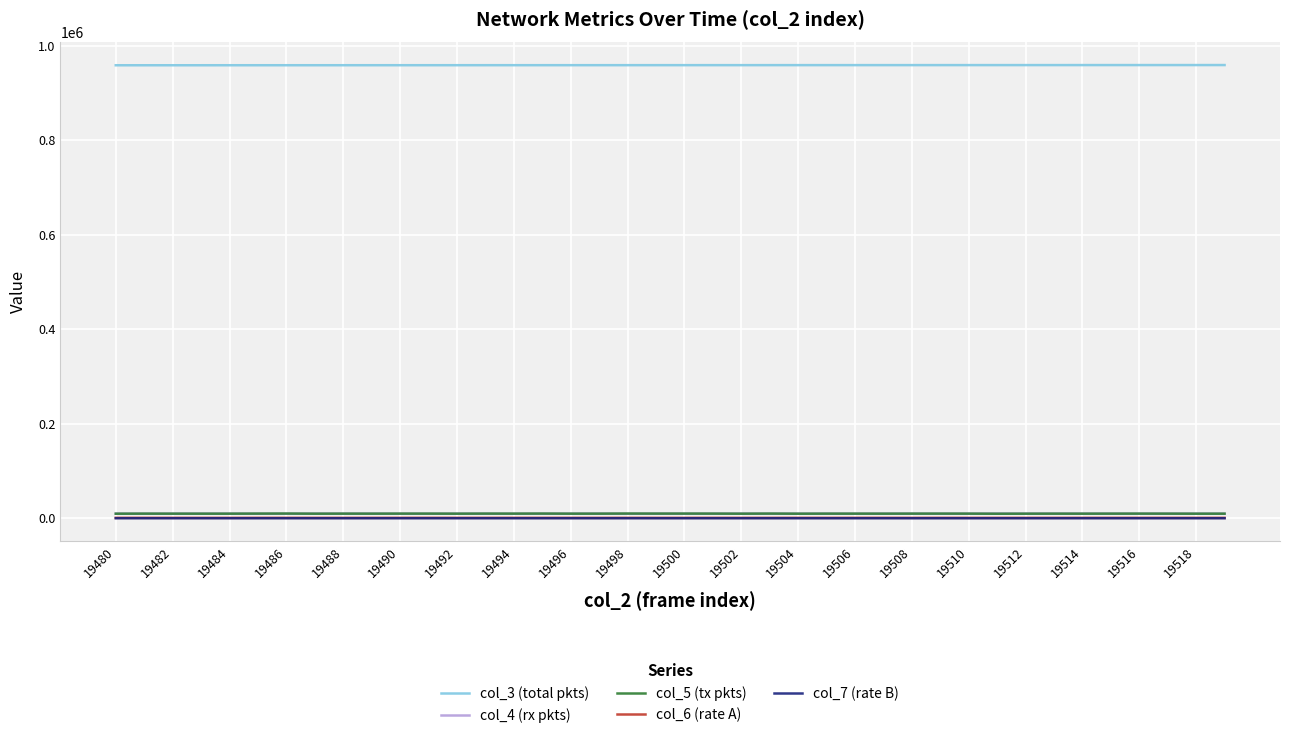

What is the greatest value displayed?

959362